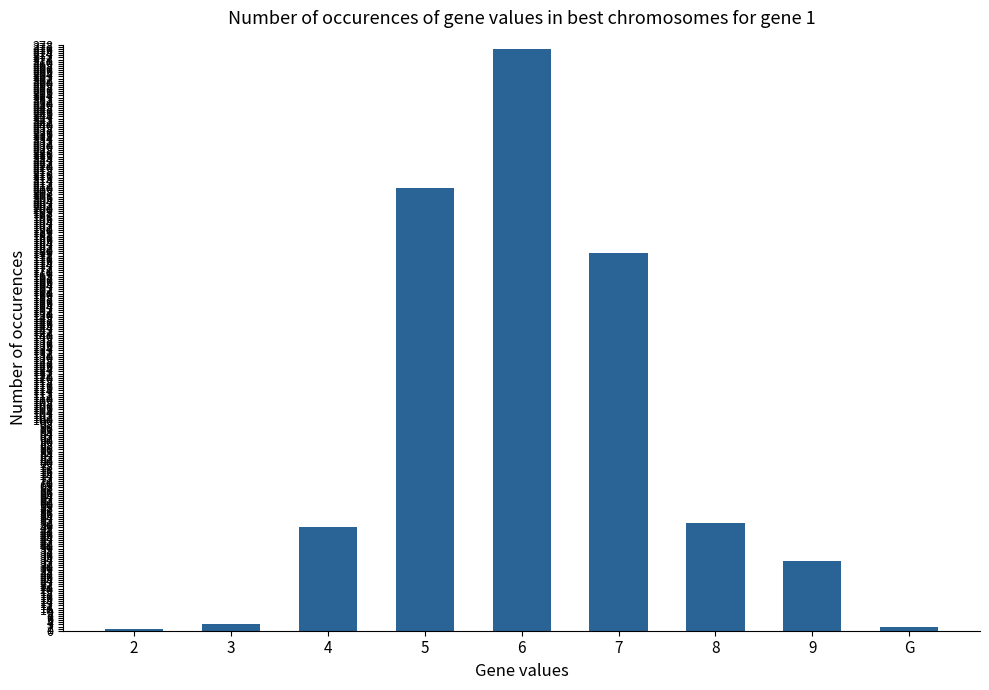

Between 8 and 5, which is larger?

5